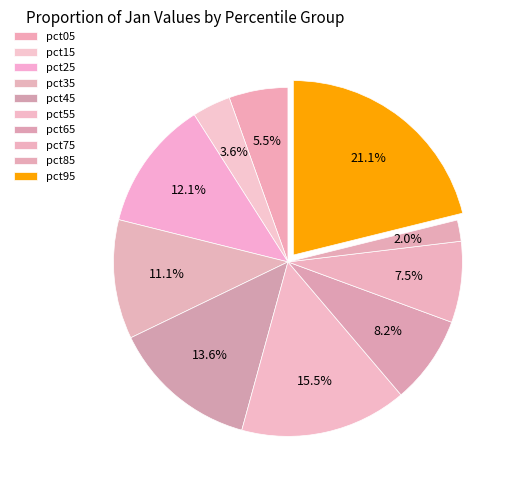

Combined, what portion of the pie is pct15 and pct65?

11.7%